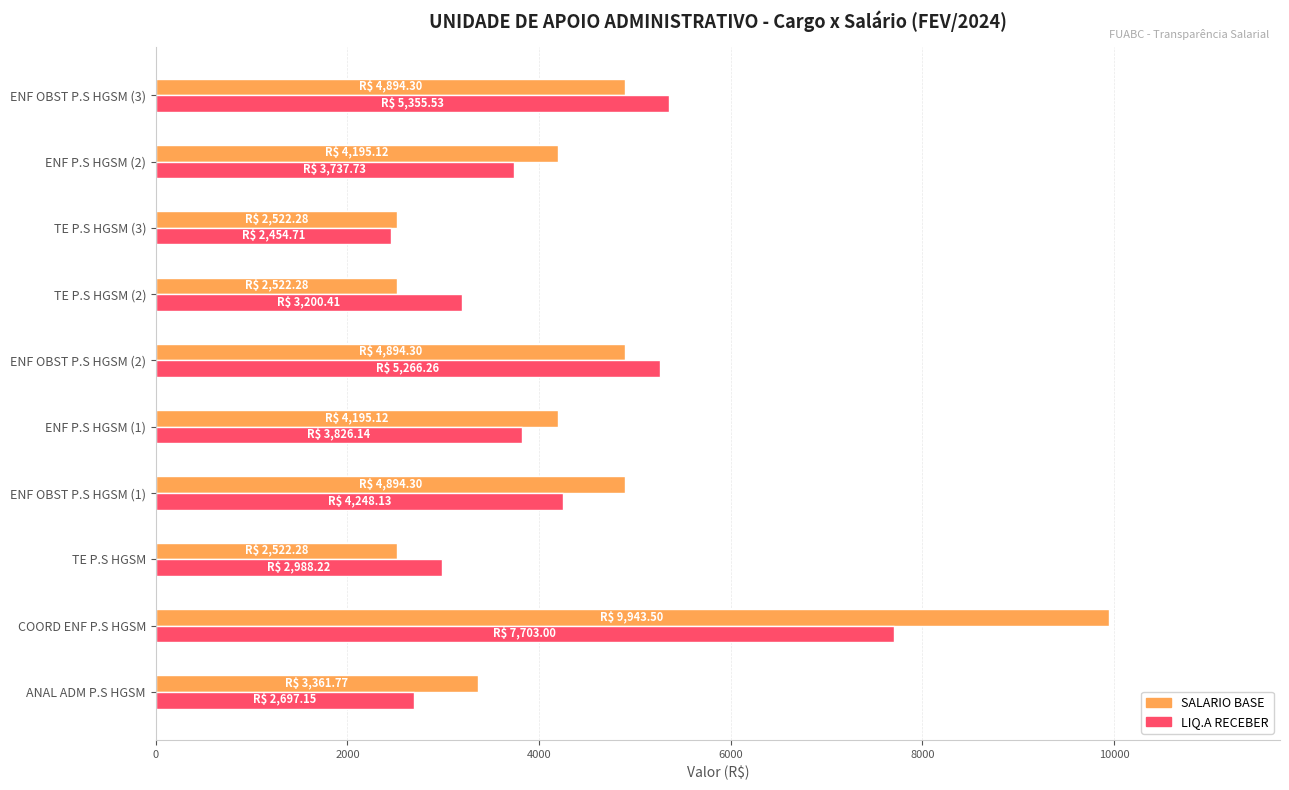

Which series has the largest range (max minus min)?

SALARIO BASE